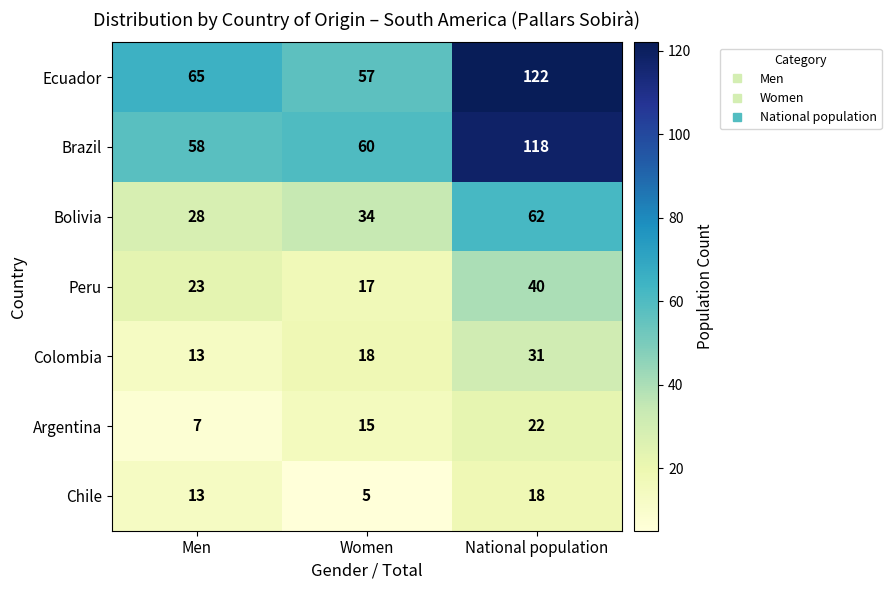

Which series has the largest range (max minus min)?

Ecuador